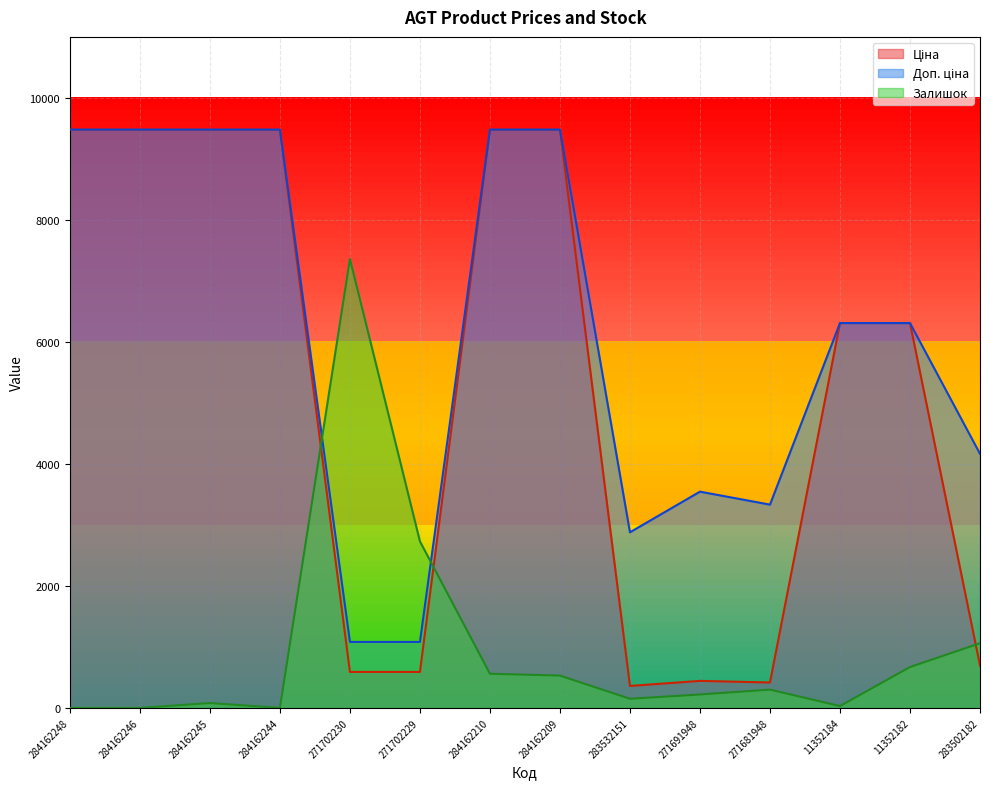

At 11352184, list the series in order from smallest to largest.

Залишок, Ціна, Доп. ціна